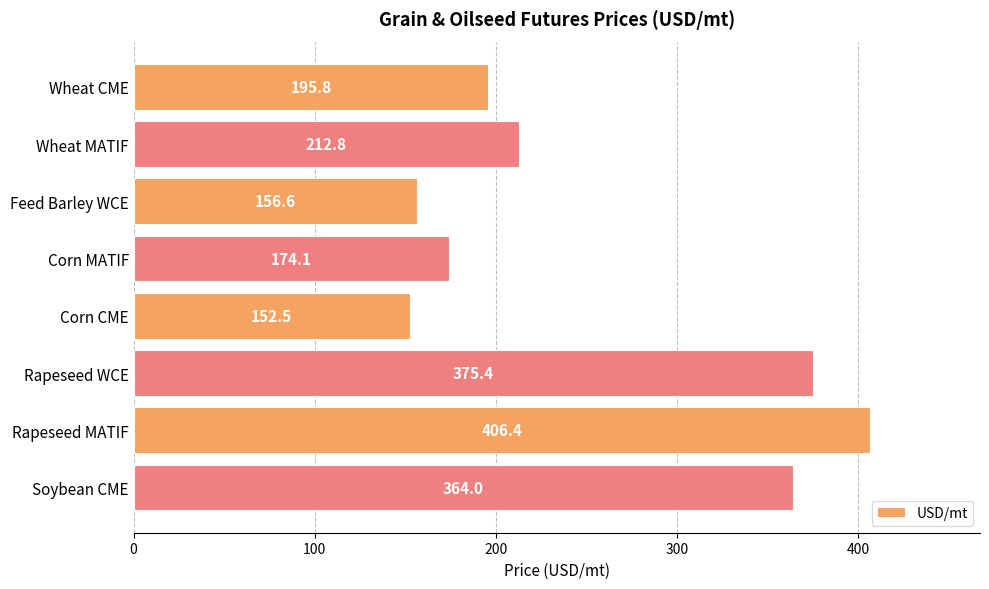

Approximately how many times larger is the value at Rapeseed WCE compared to Rapeseed MATIF?

0.9